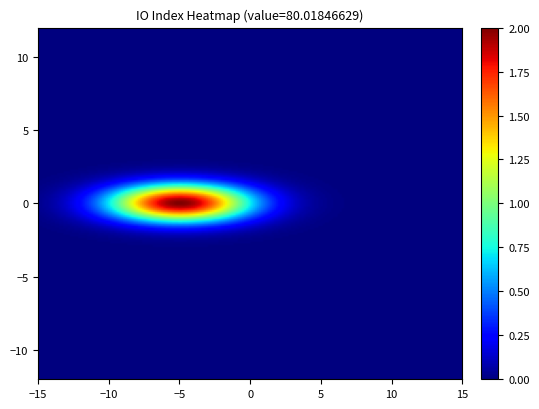

How many data points does each series have?

2